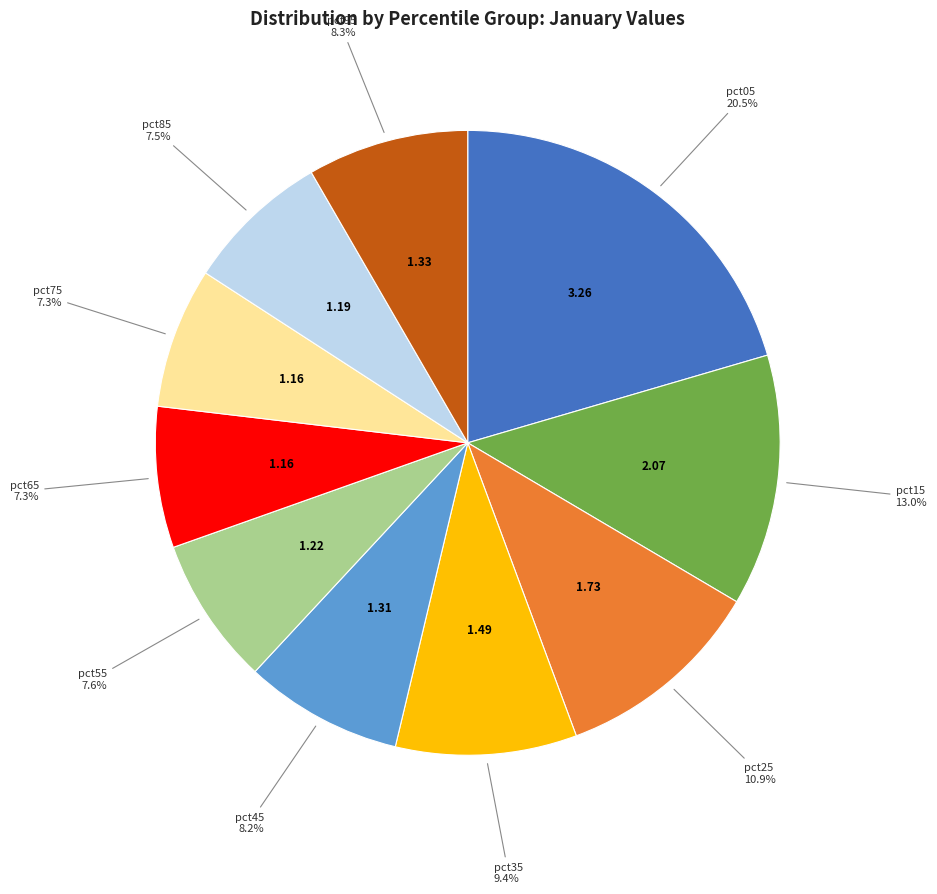

Is there a majority slice in this chart?

No